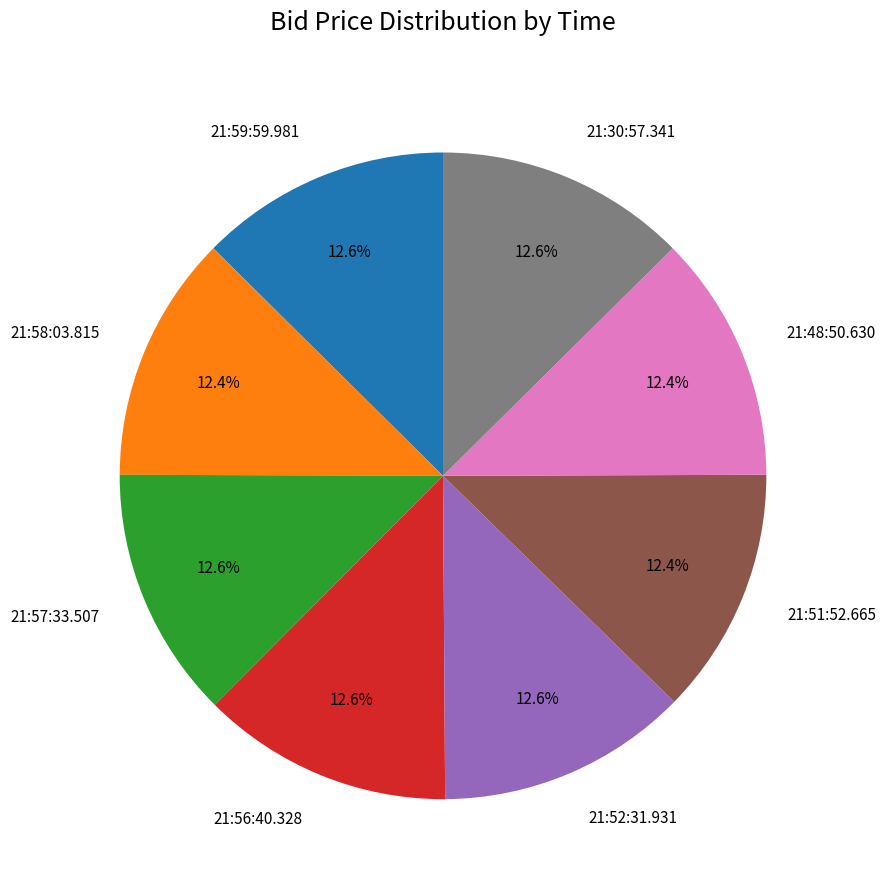

True or false: 21:52:31.931 accounts for 19% of the total.

False